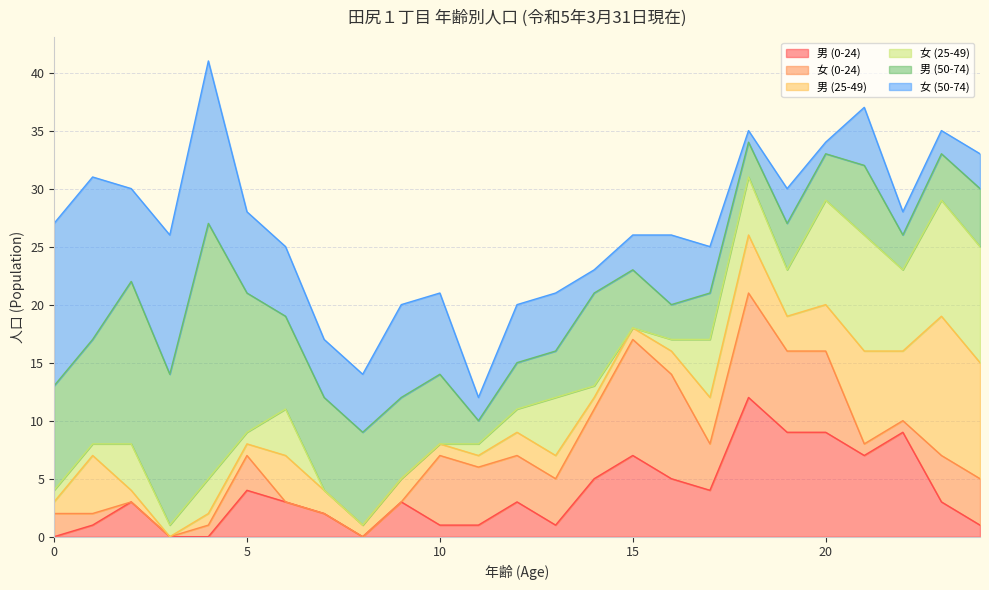

What is the value of the 女 (50-74) point at the 10th from the left?

8